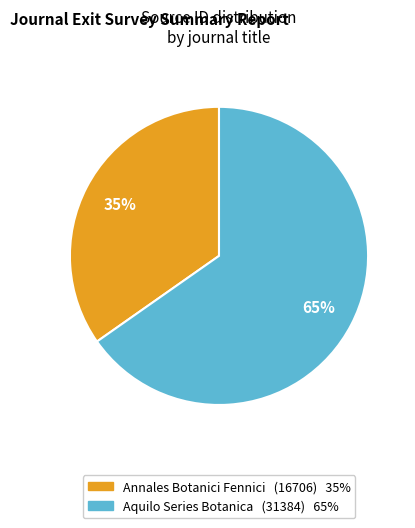

Which slice is the largest?

Aquilo Series Botanica